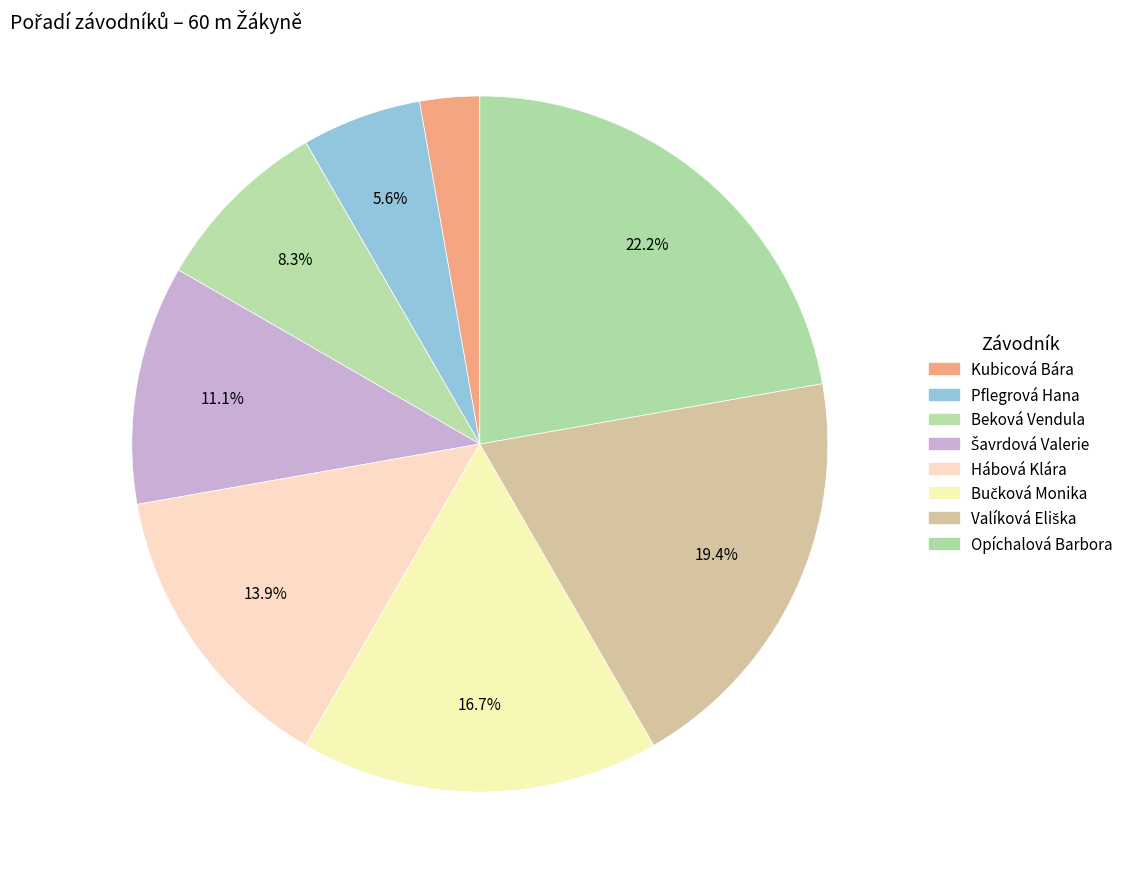

How many segments does this pie chart have?

8